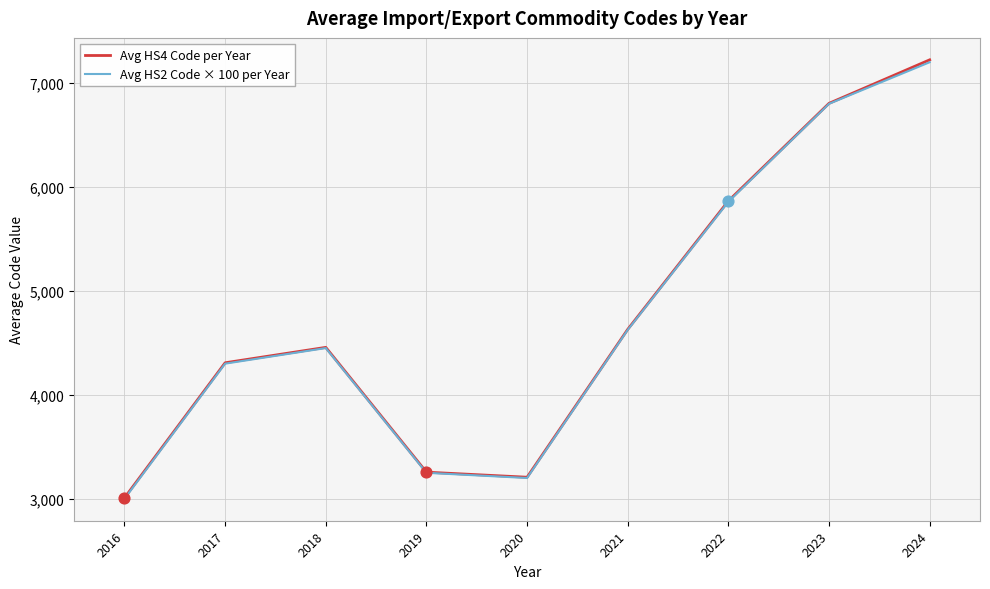

At how many categories does at least one series exceed 7140?

1